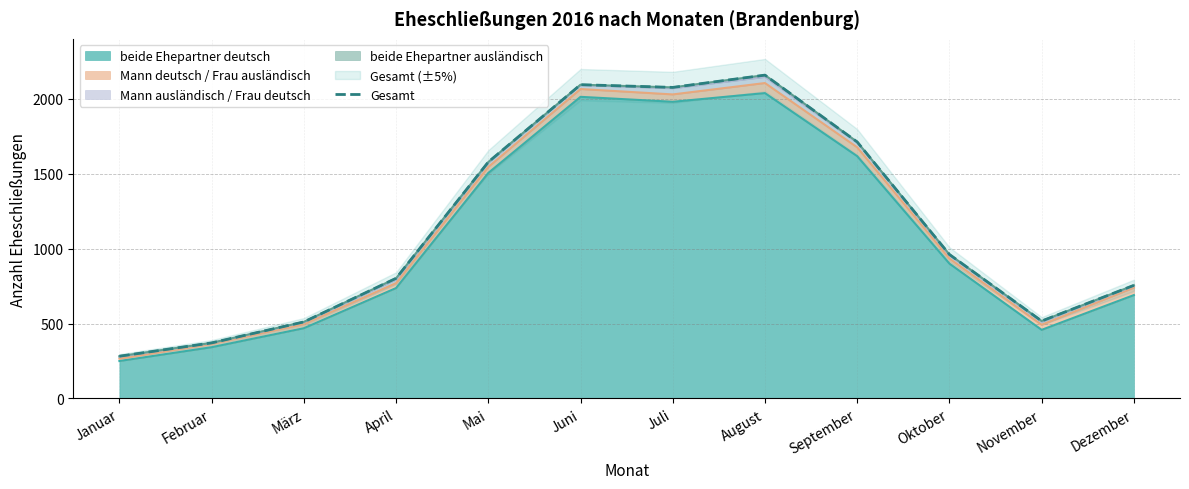

True or false: the data shows 802 at April.

True